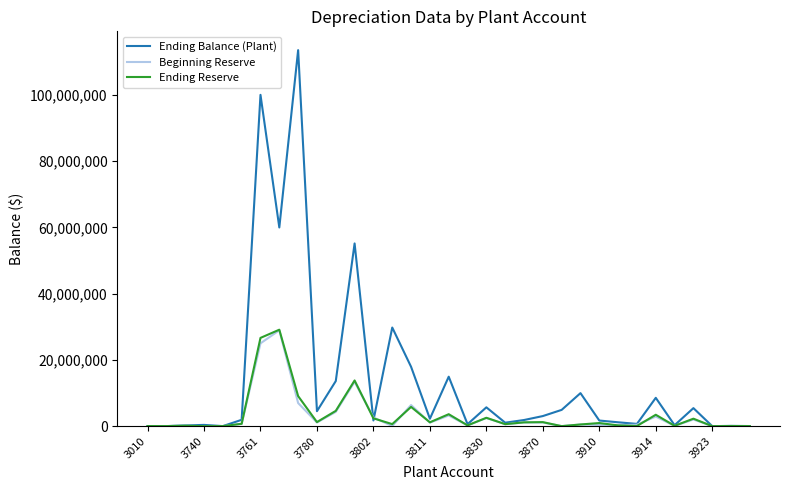

Which series has the largest range (max minus min)?

Ending Balance (Plant)